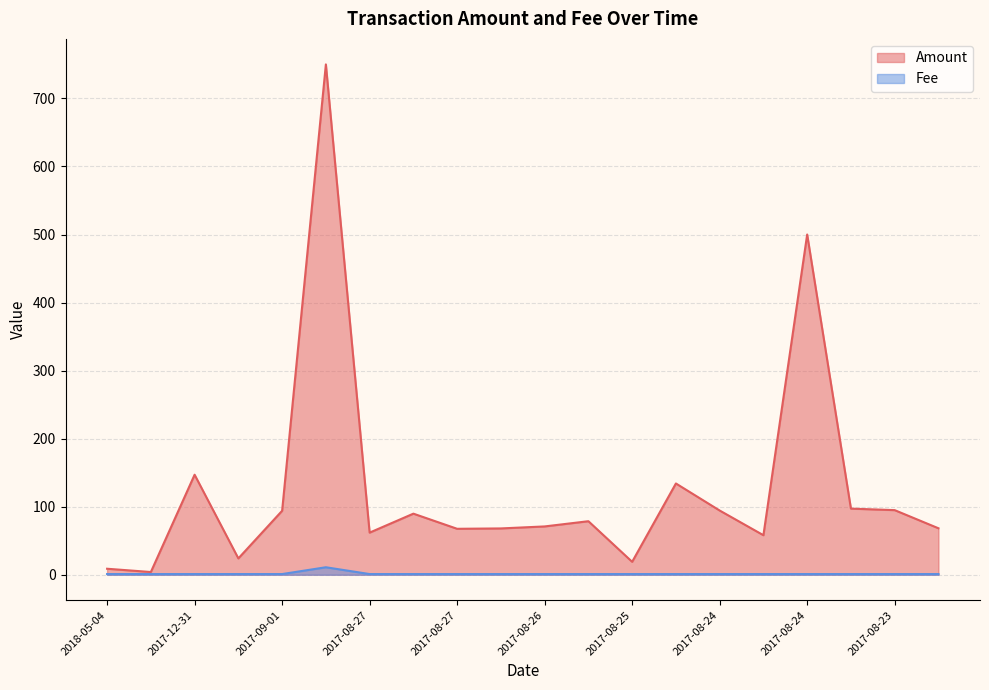

Is the value of Fee at 2017-08-27 greater than the value of Amount at 2018-05-04?

No